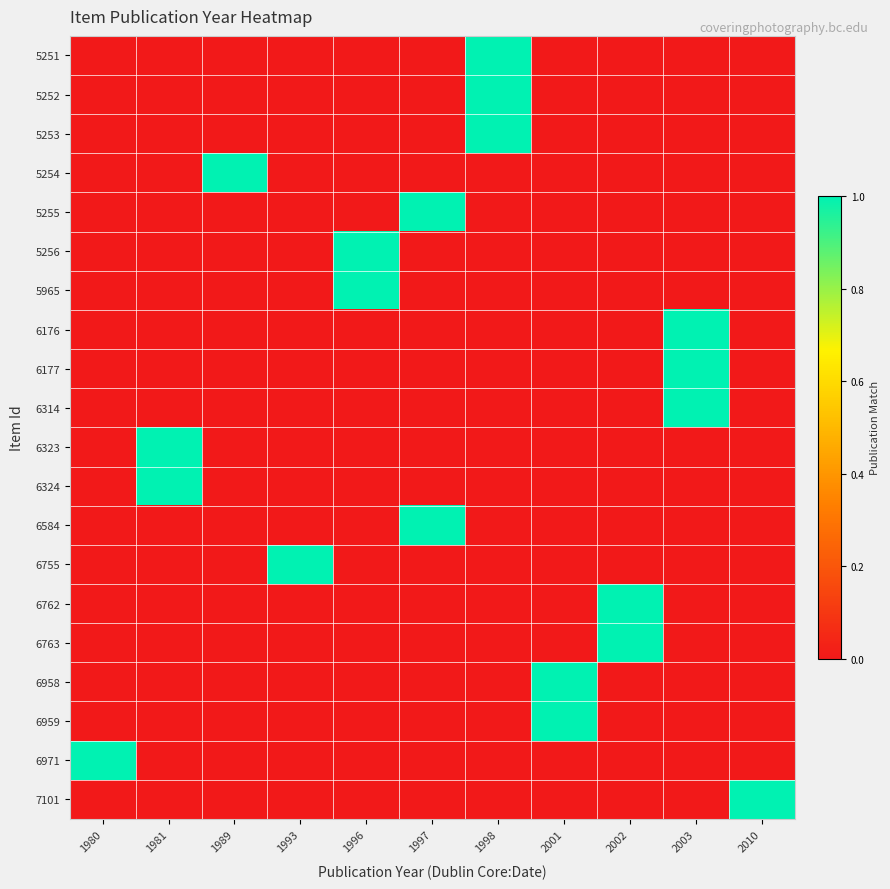

Which series has the largest total across all categories?

5251